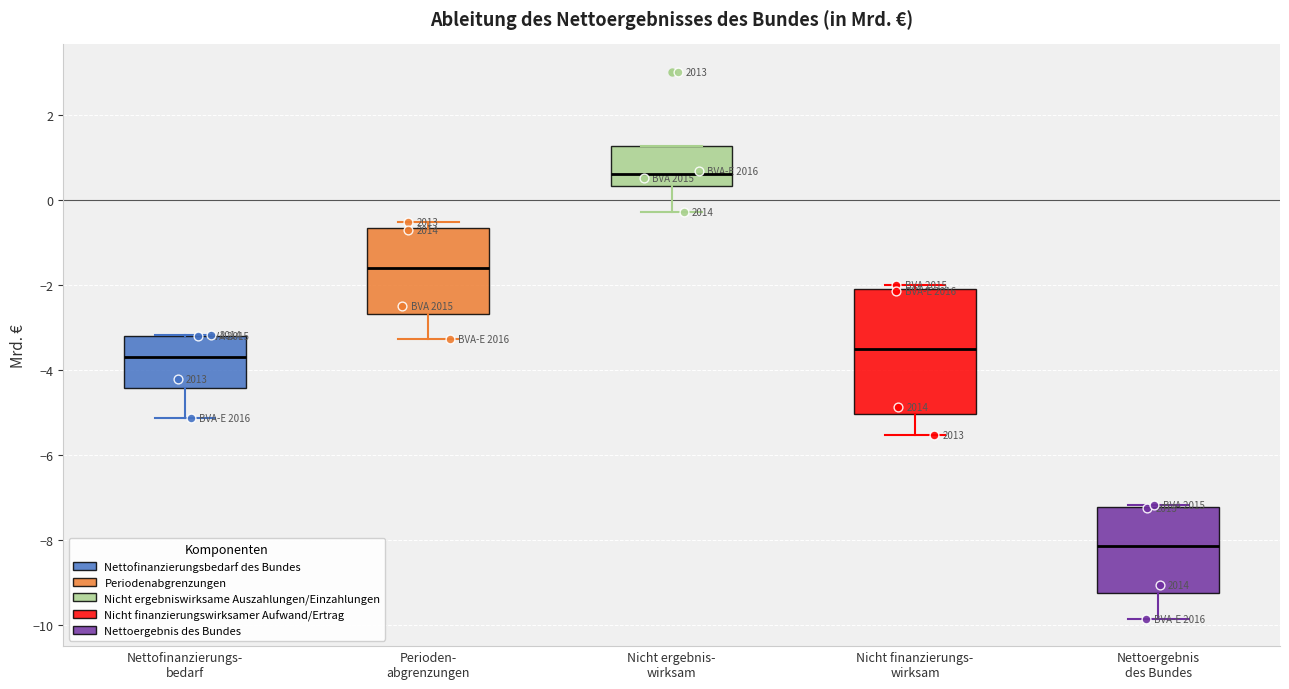

Which box's median line is the highest?

Nicht ergebnis- wirksam